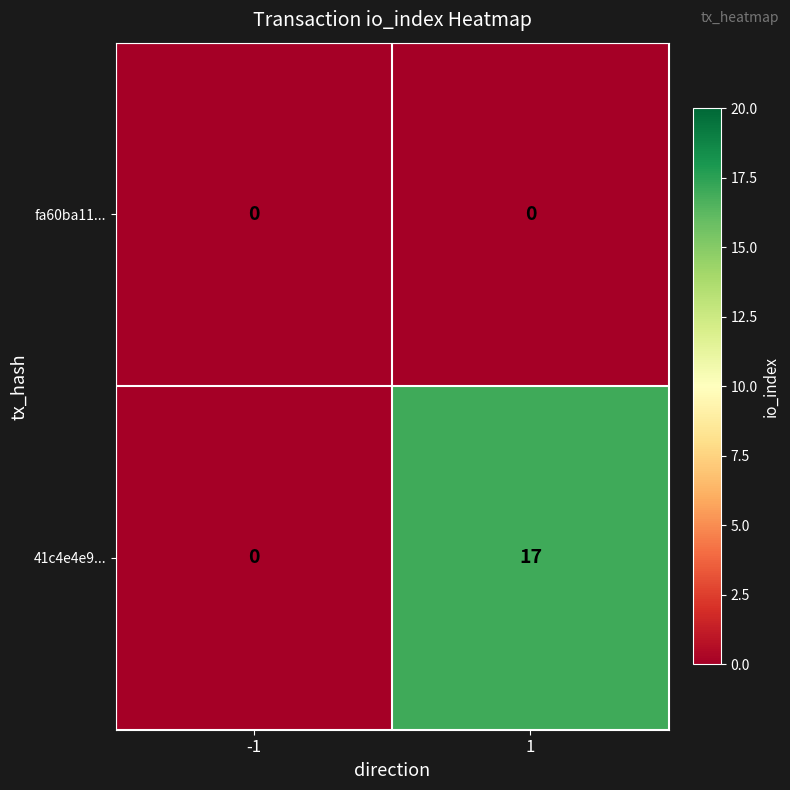

Is it true that fa60ba11... equals 0 at -1?

True